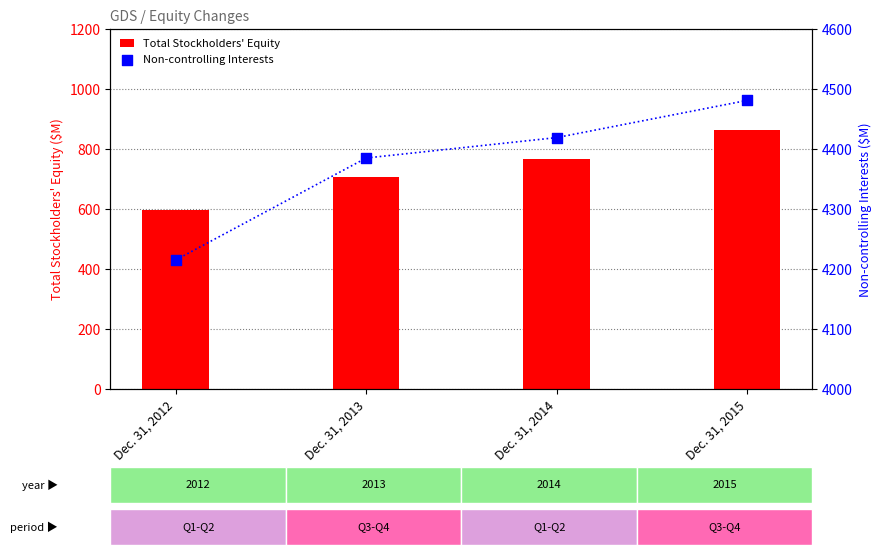

What is the total value across all series at Dec. 31, 2012?

4813